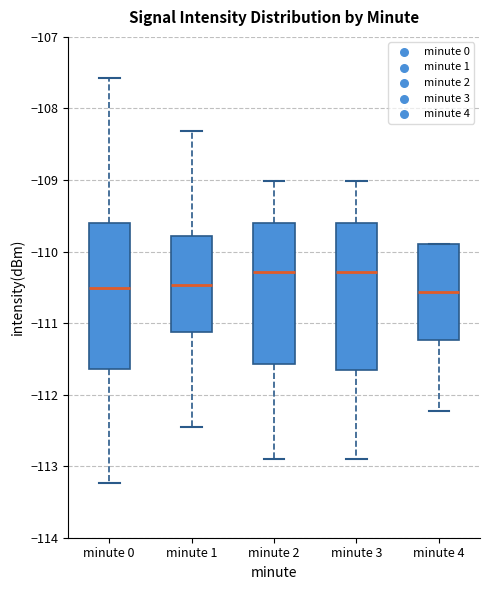

Where is the upper edge of the box for minute 4 on the y-axis? The values are not printed on the chart, so give them approximately, as read against the axis.

-109.9